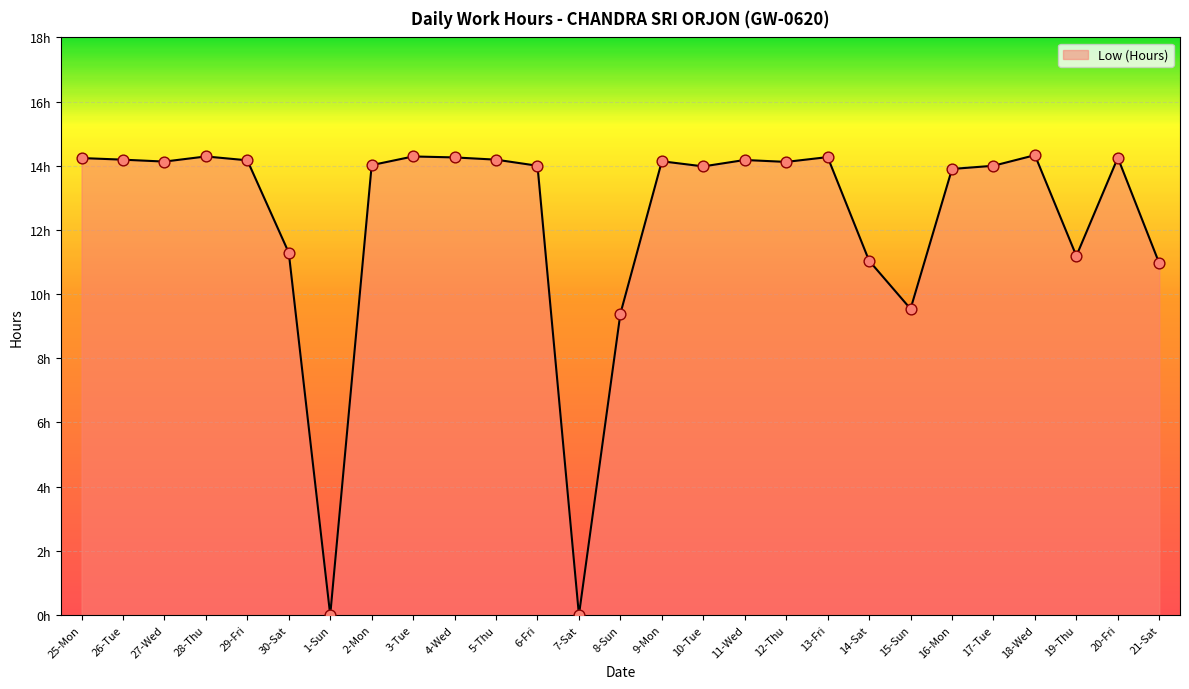

What is the change in value from 26-Tue to 19-Thu?

-3.0